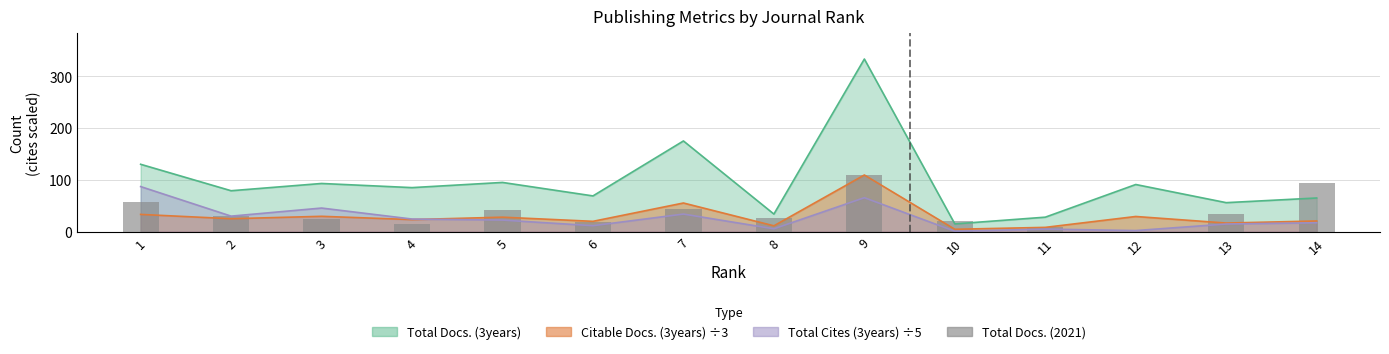

Reading right to left, list all the values displayed in this chart.

93	35	0	10	20	109	26	44	19	42	14	24	31	57